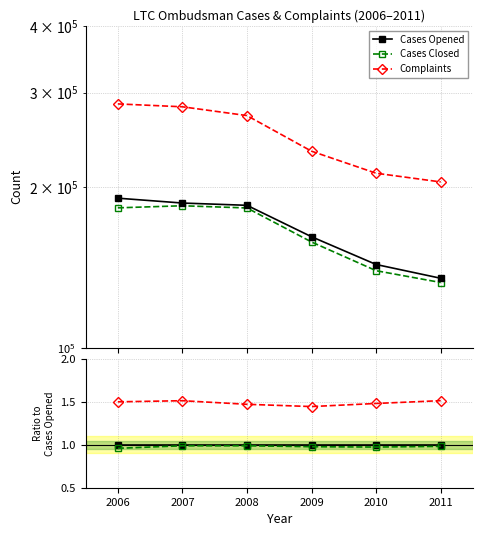

At 2009, list the series in order from smallest to largest.

Cases Closed, Cases Opened, Complaints